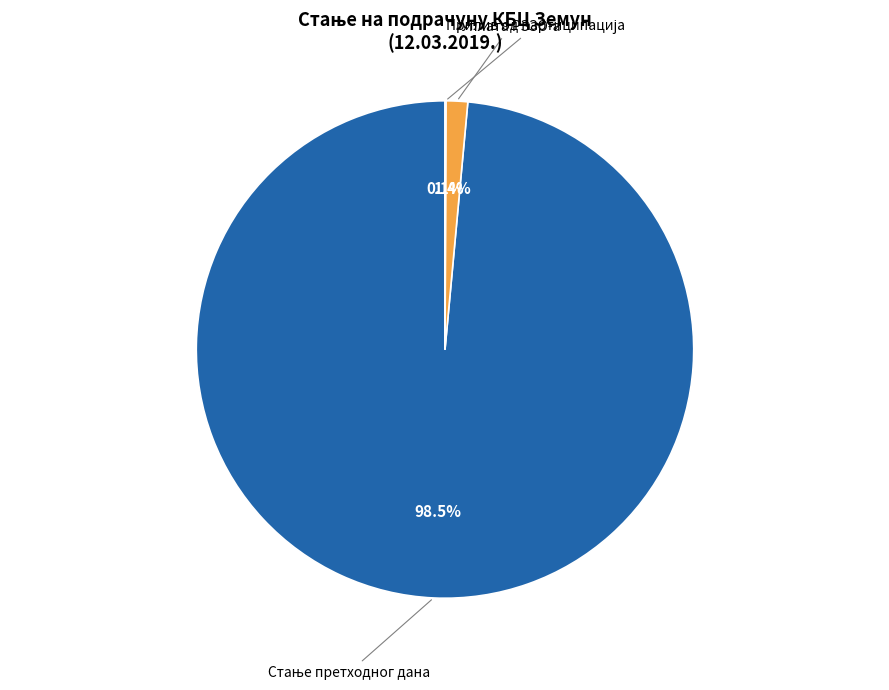

Does any single category account for the majority?

Yes